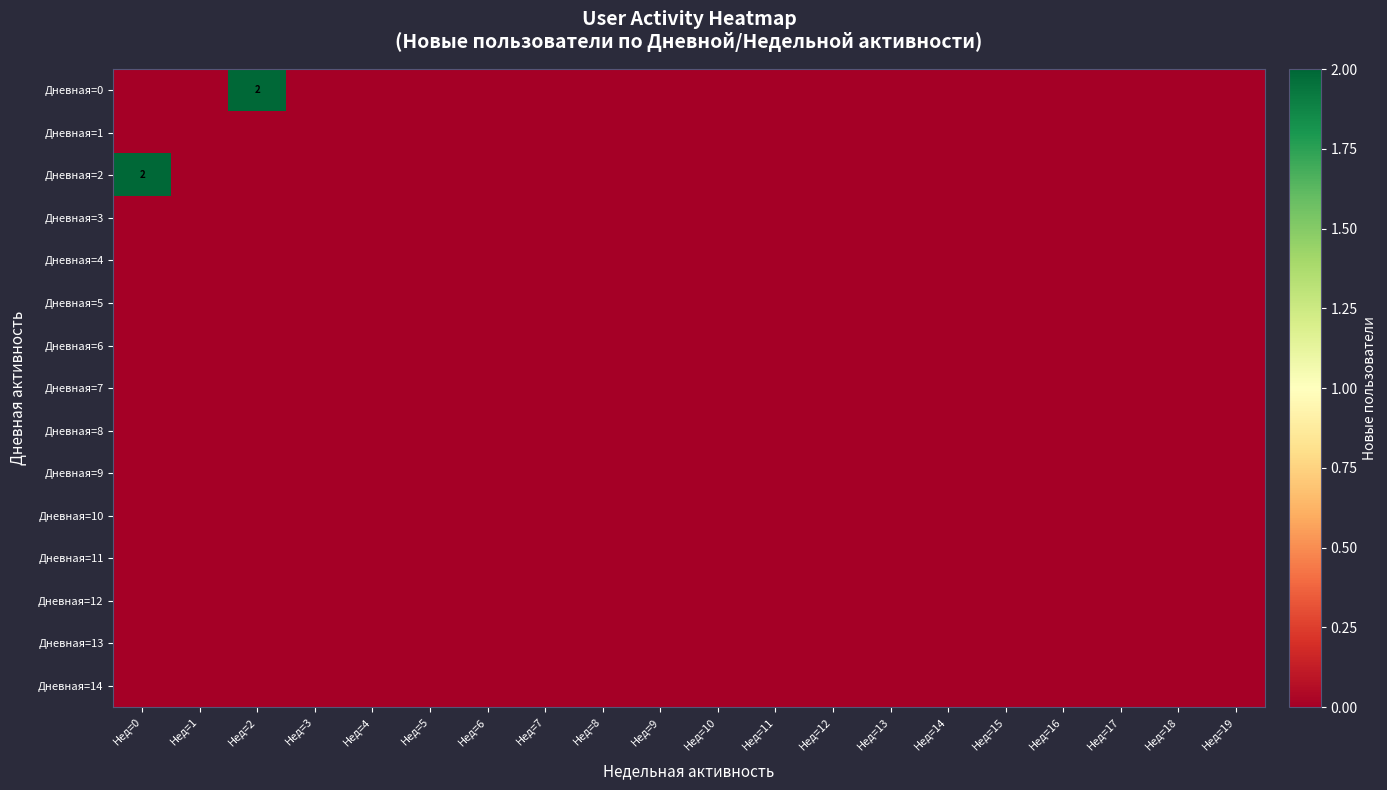

Is it true that Дневная=9 equals 0 at Нед=19?

True